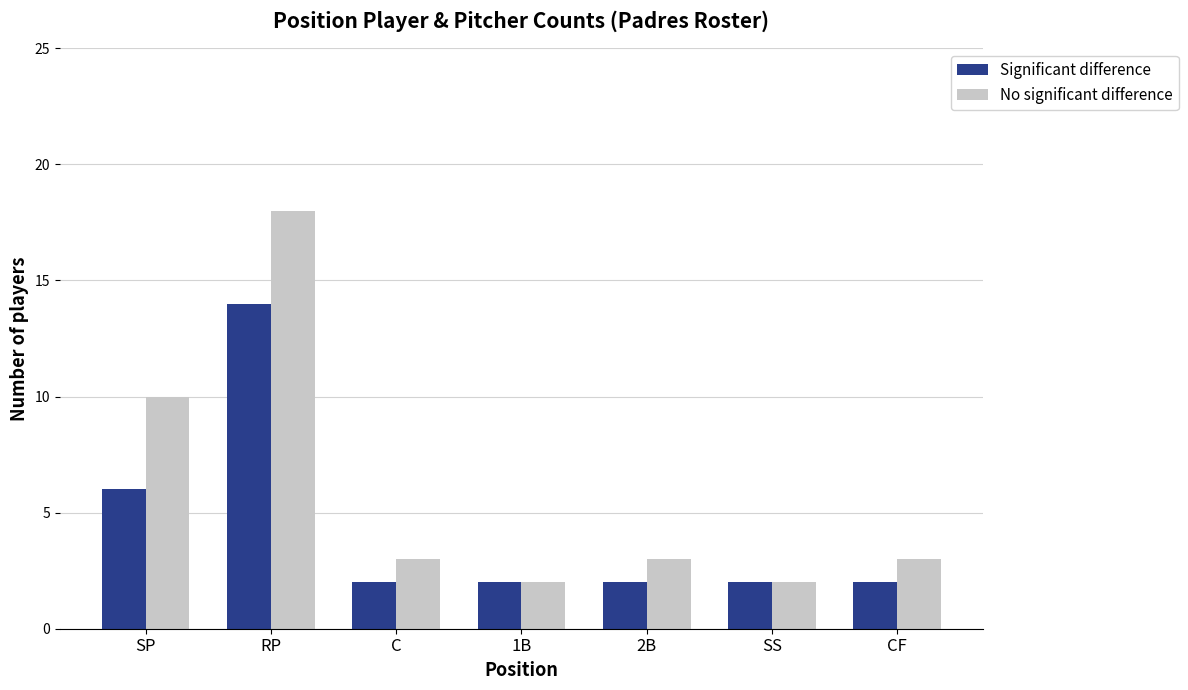

What are all the series names shown in the legend?

Significant difference, No significant difference